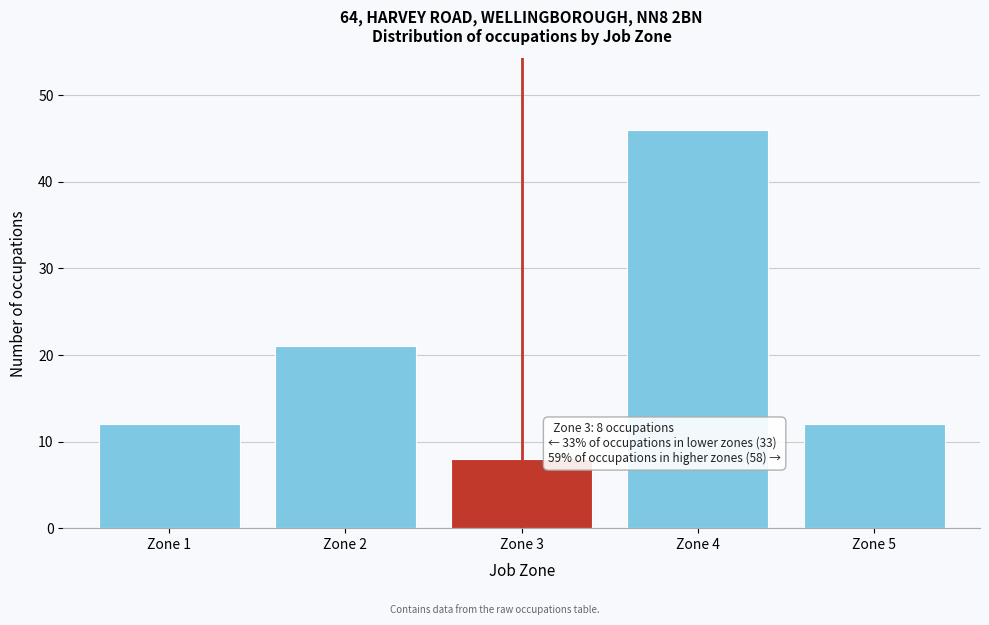

Reading left to right, what are all the values shown in this chart?

12	21	8	46	12